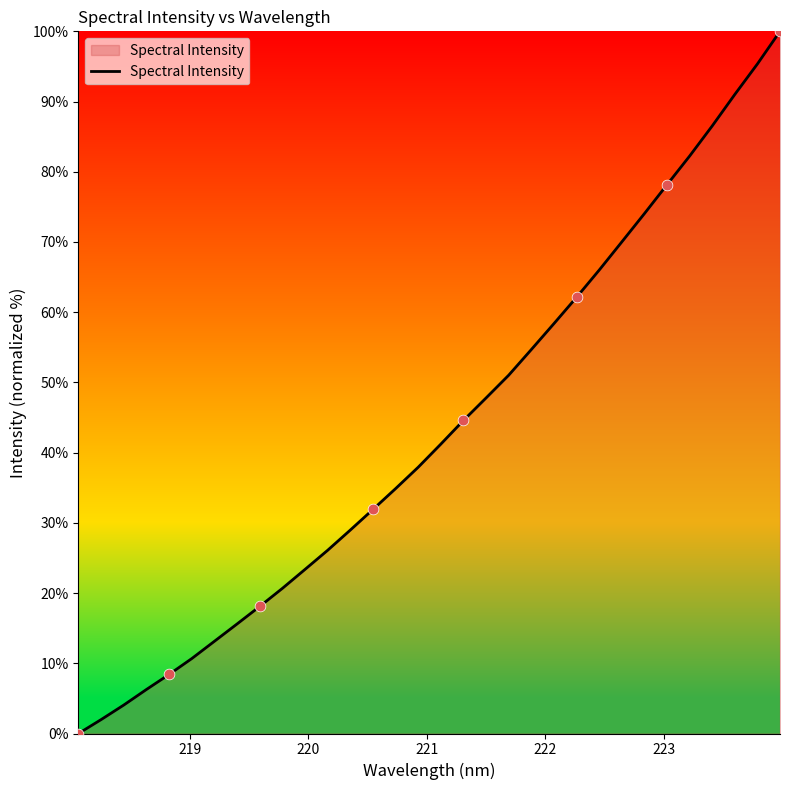

What is the greatest value displayed?

100.0